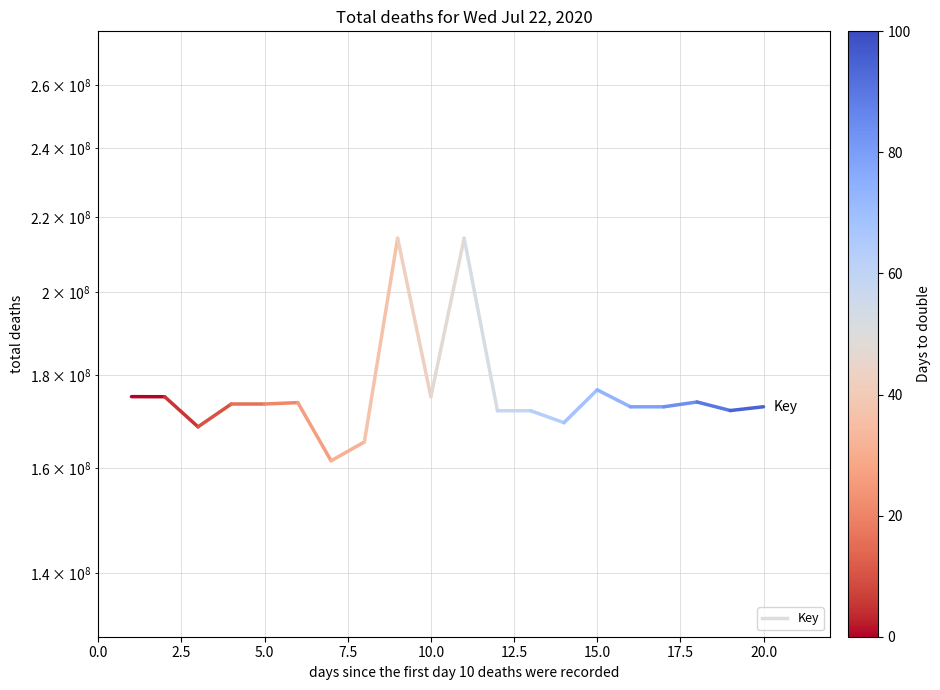

Between 18 and 19, which is larger?

18